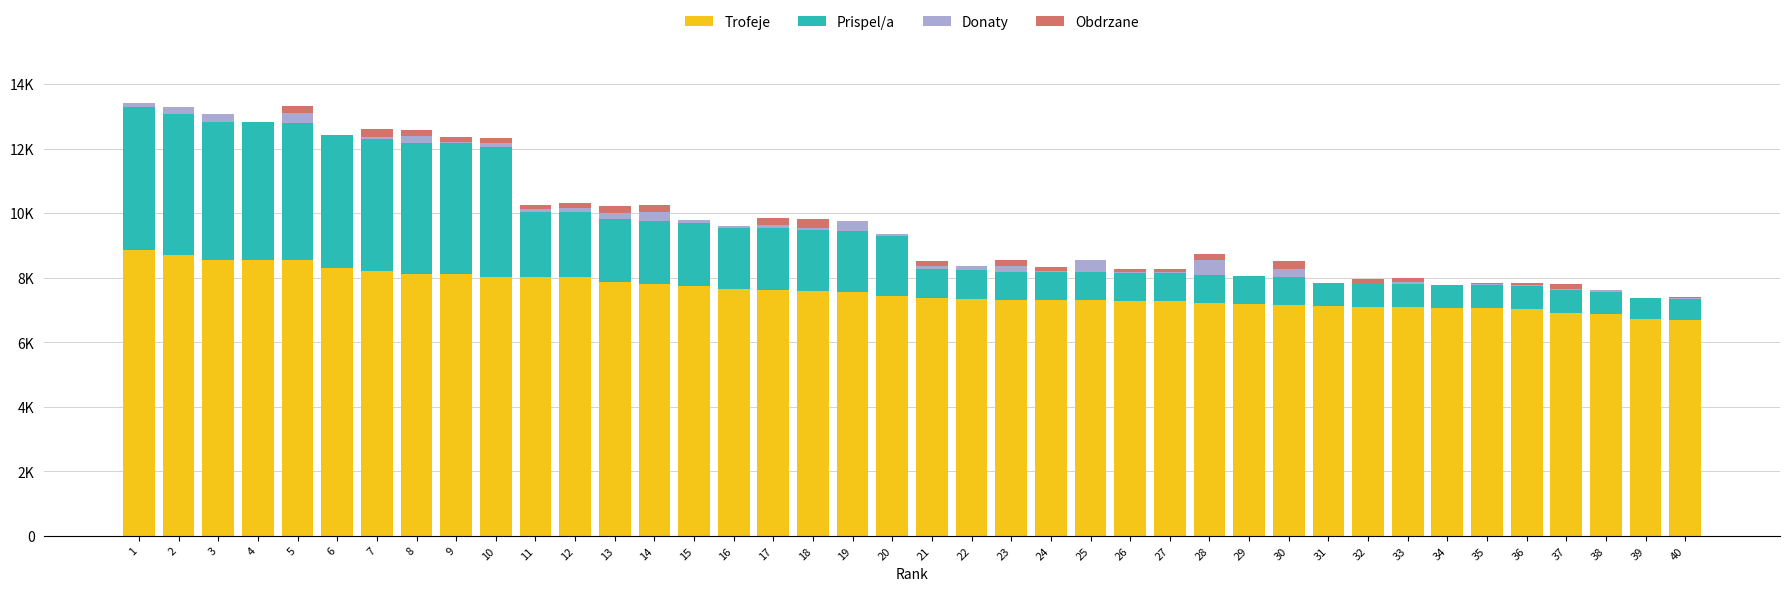

The value of Obdrzane at 33 is 120. True or false?

True